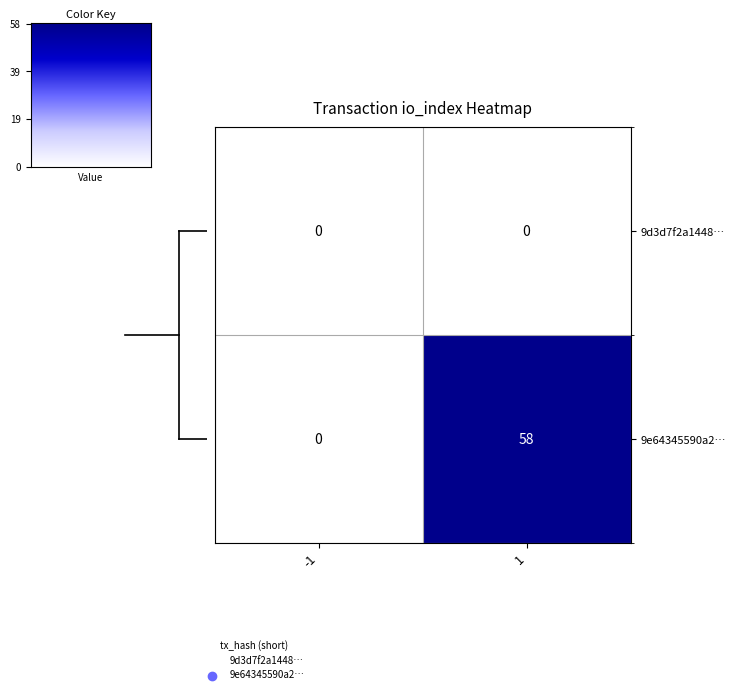

What is the maximum value shown in the chart?

58